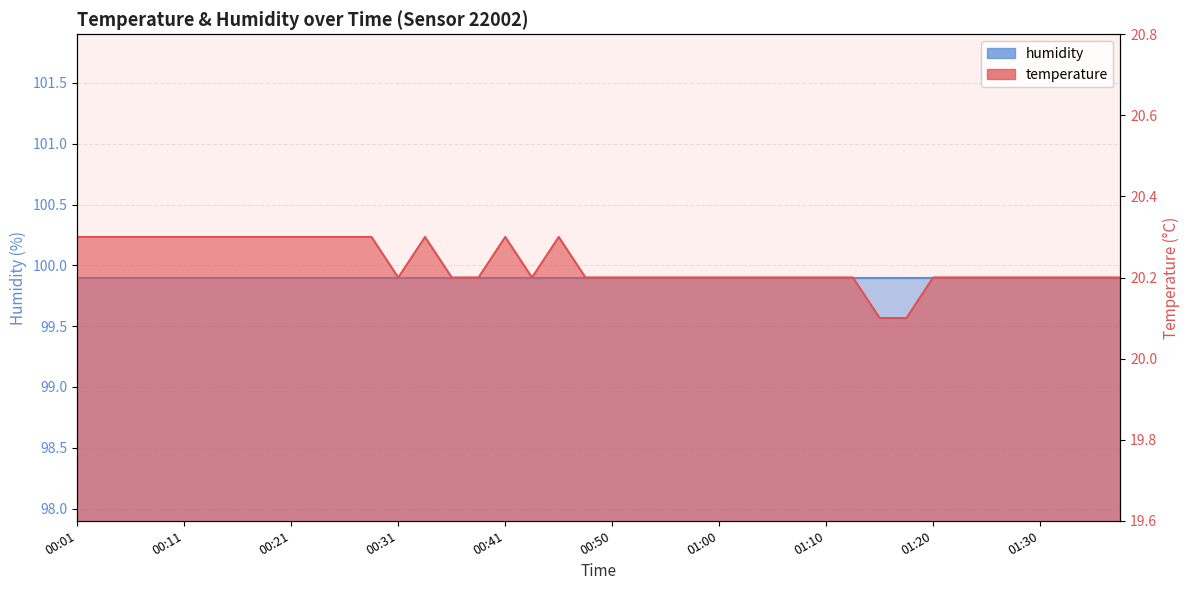

Between 30 and 28, which is larger?

30